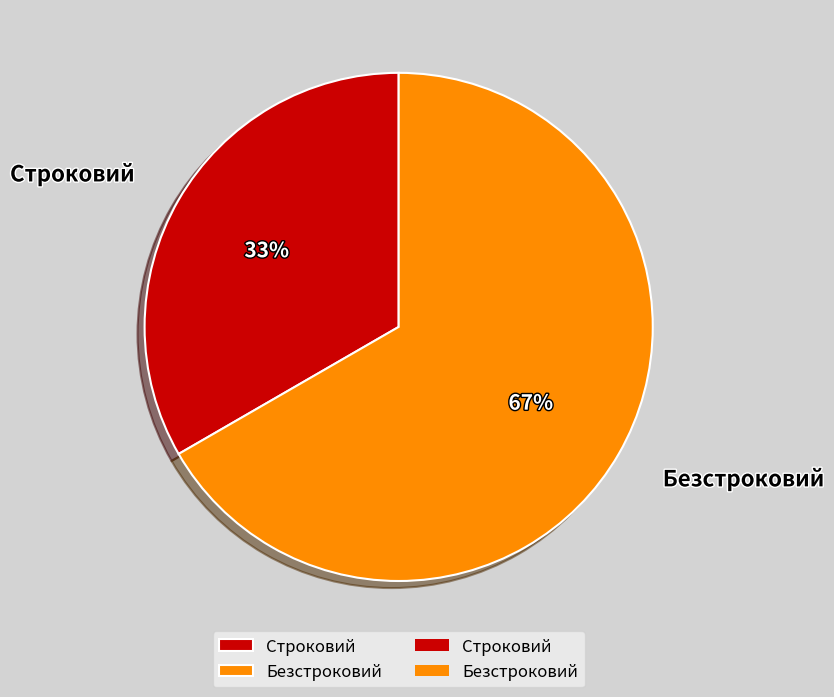

The Строковий slice represents 33% of the pie. True or false?

True